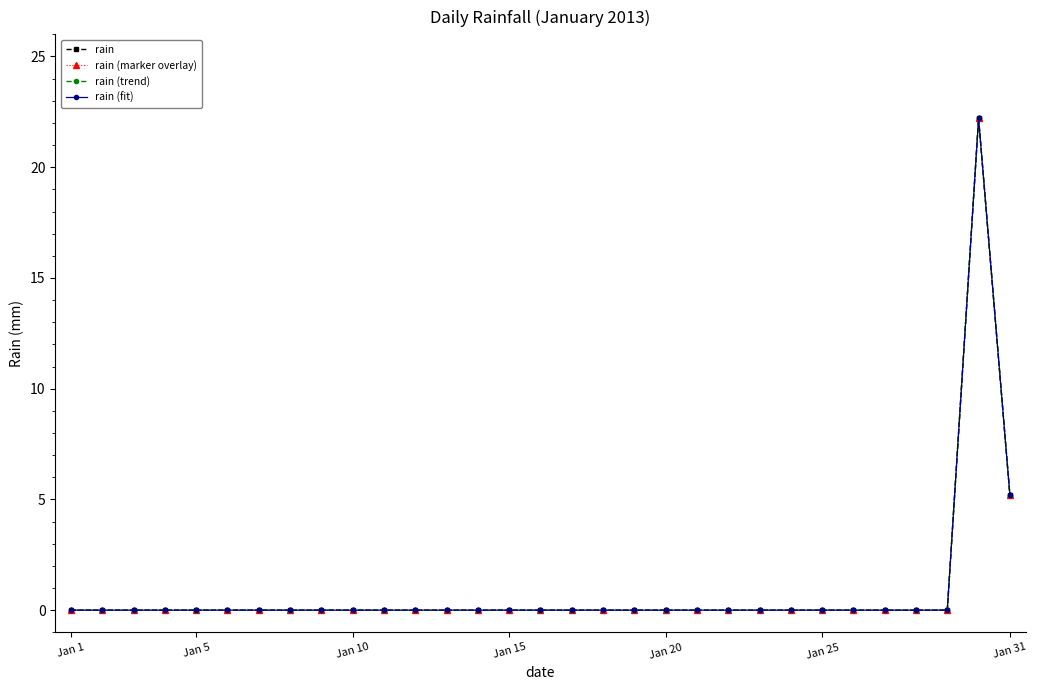

Is this an area chart (filled region under the line)?

No